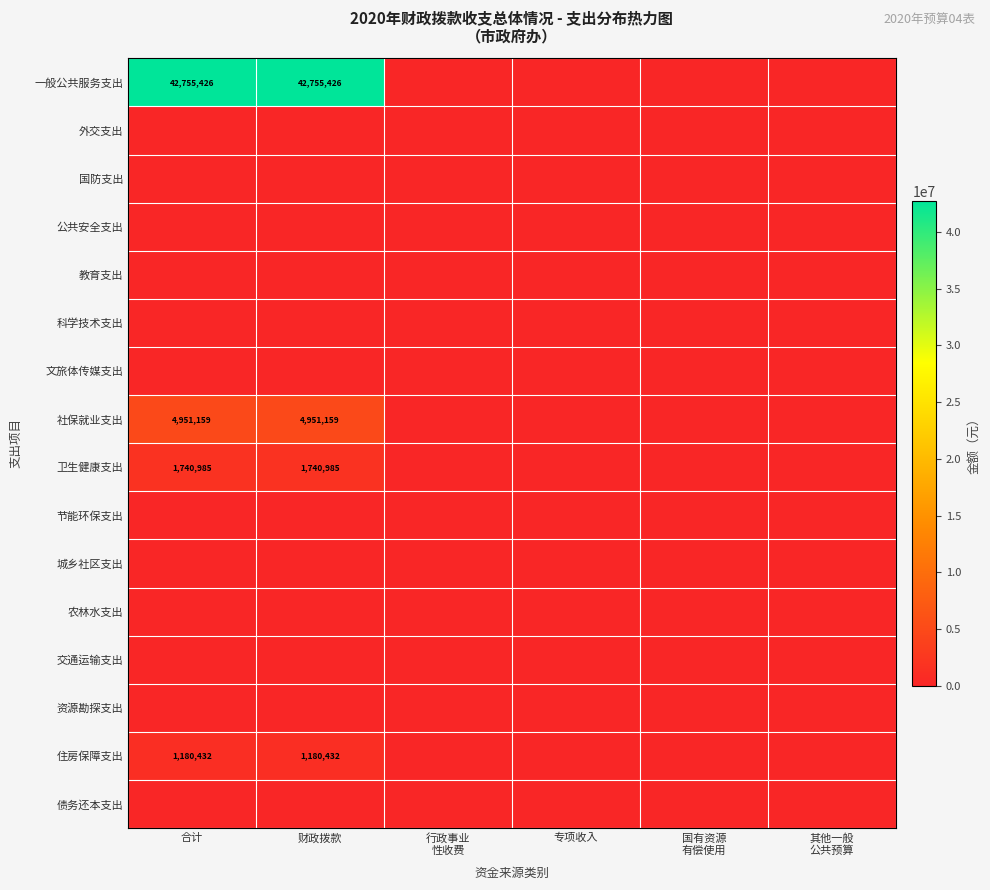

At 行政事业 性收费, list the series in order from smallest to largest.

一般公共服务支出, 外交支出, 国防支出, 公共安全支出, 教育支出, 科学技术支出, 文旅体传媒支出, 社保就业支出, 卫生健康支出, 节能环保支出, 城乡社区支出, 农林水支出, 交通运输支出, 资源勘探支出, 住房保障支出, 债务还本支出